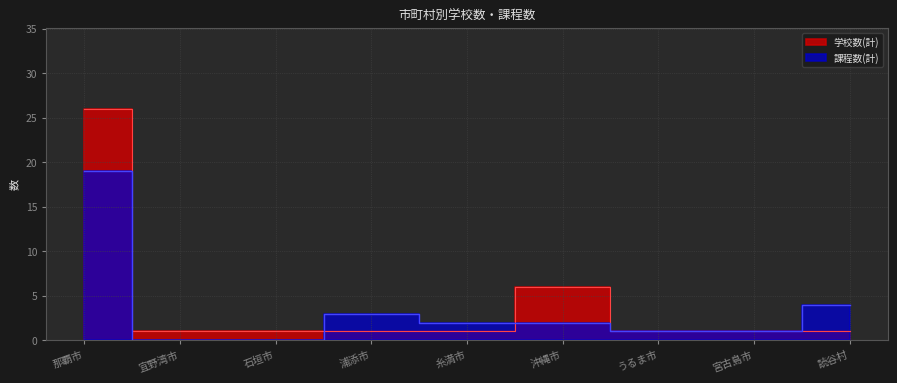

Reading left to right, transcribe all the data shown in this chart.

学校数(計): 26	1	1	1	1	6	1	1	1
課程数(計): 19	0	0	3	2	2	1	1	4